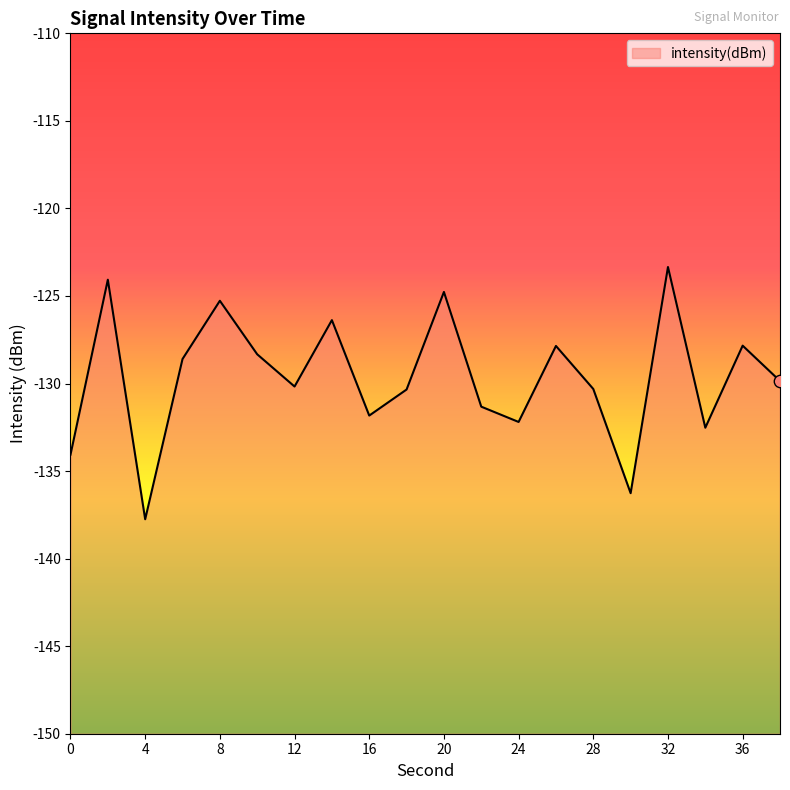

What is the change in value from 10 to 30?

-7.9